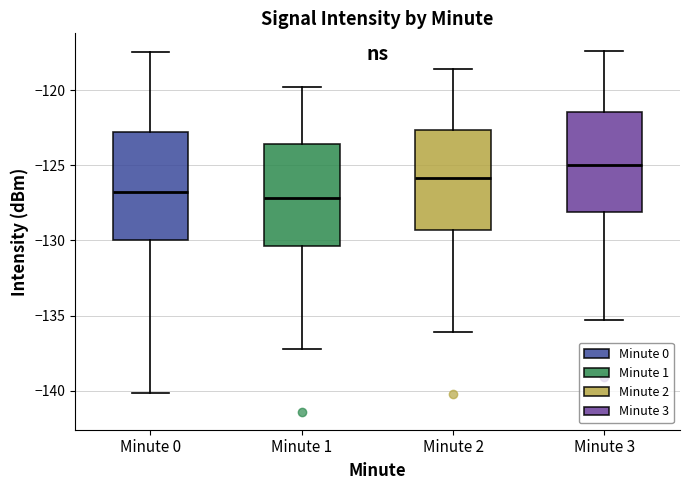

Reading left to right, read every box against the y-axis: the position of its median line, the range the box covers, and the ends of its whiskers. The values are not printed on the chart, so give them approximately, as read against the axis.

Minute 0: median -127.0, box -130.0 to -123.0, whiskers -140.0 to -117.5
Minute 1: median -127.0, box -130.5 to -123.5, whiskers -137.0 to -120.0
Minute 2: median -126.0, box -129.5 to -122.5, whiskers -136.0 to -118.5
Minute 3: median -125.0, box -128.0 to -121.5, whiskers -135.5 to -117.5